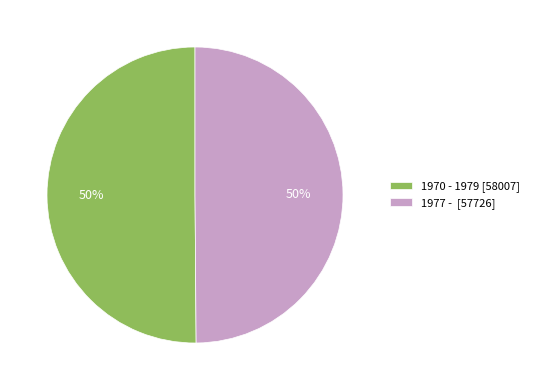

What percentage is the 1970 - 1979 slice, to the nearest percent?

50%